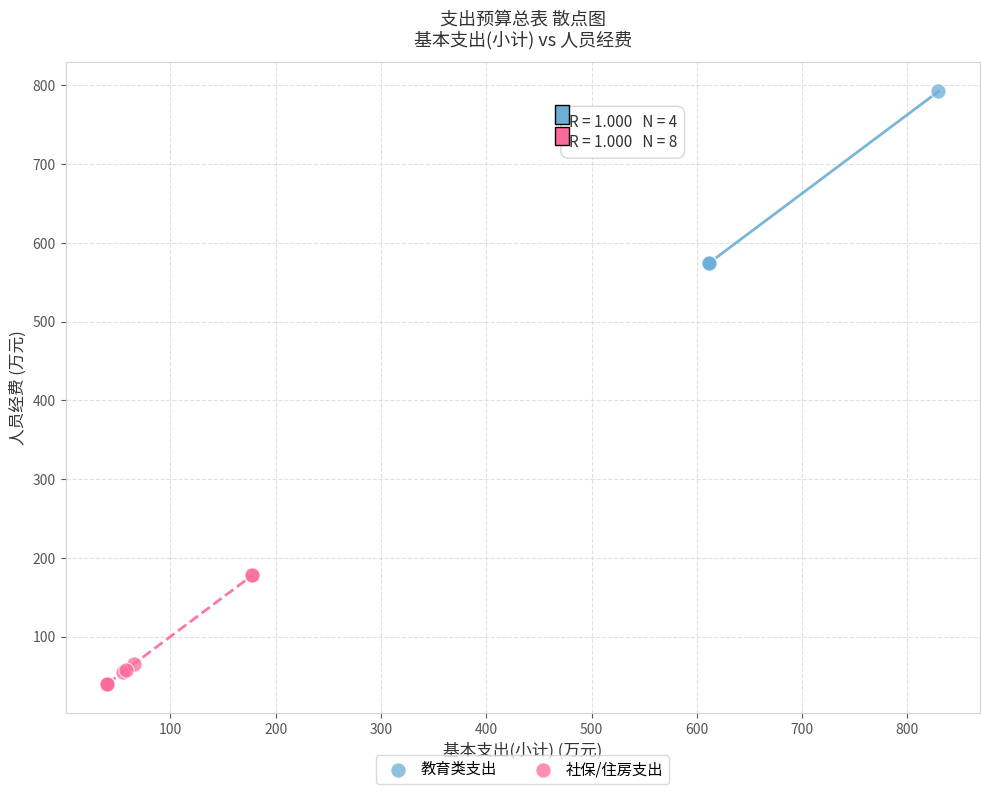

Which series contains the lowest Y value?

社保/住房支出